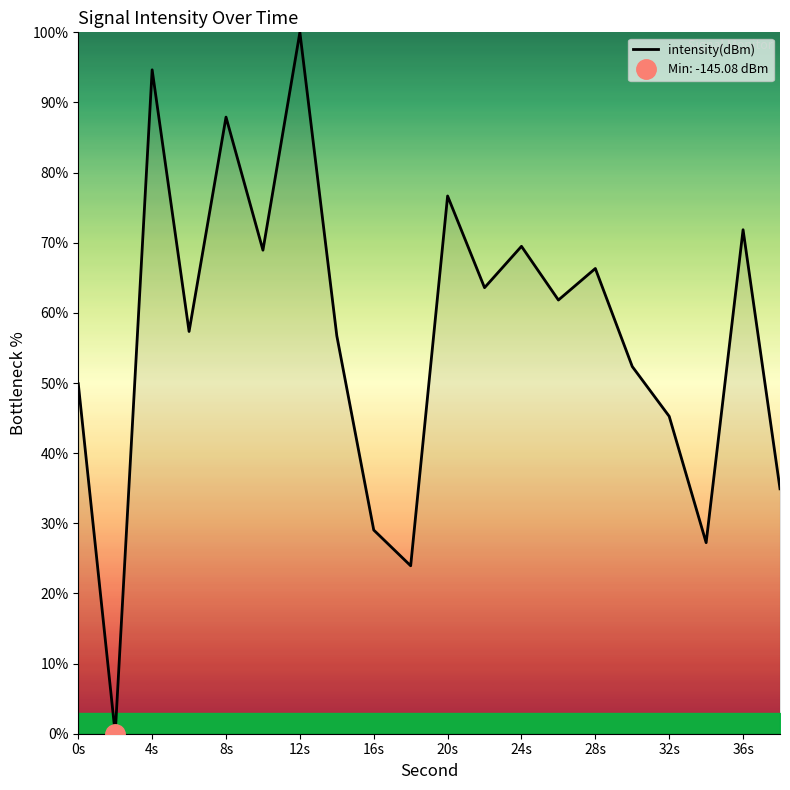

Which category has the highest value in the intensity(dBm) series?

12s